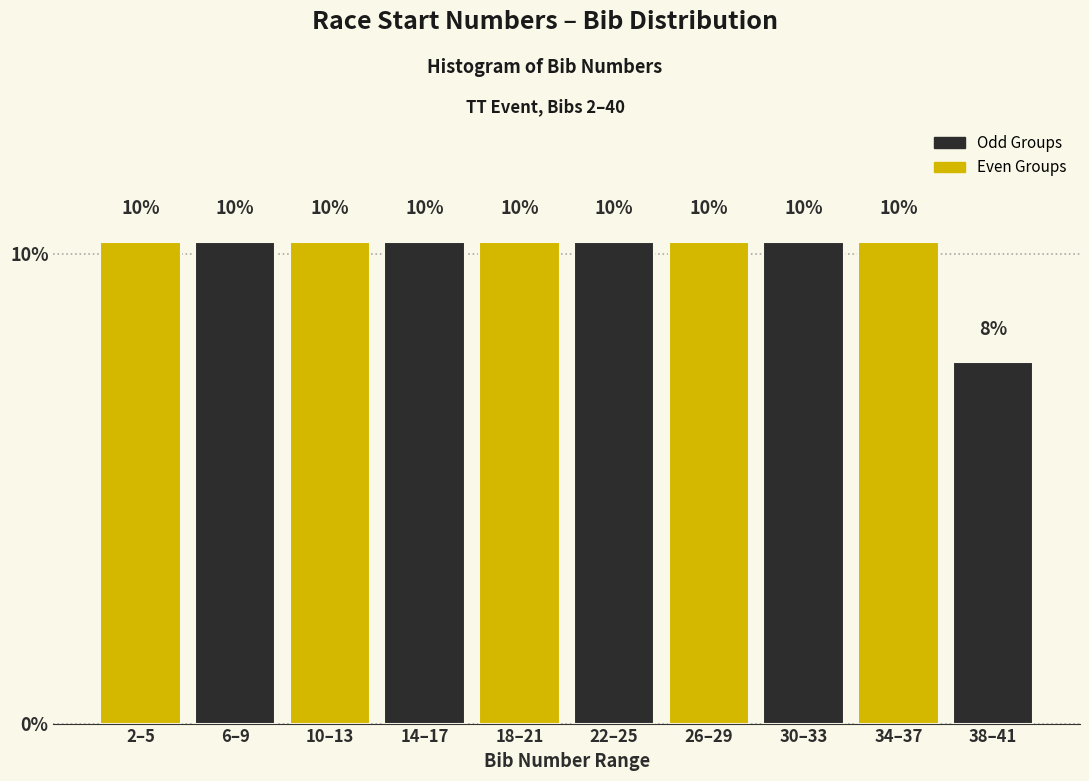

Are the bars horizontal?

No